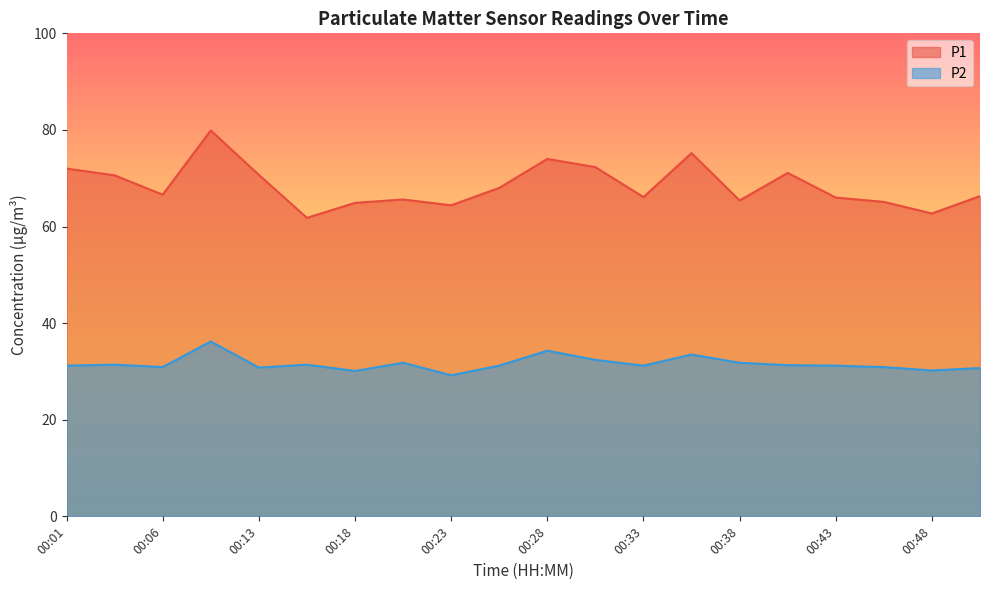

How many data points does each series have?

20